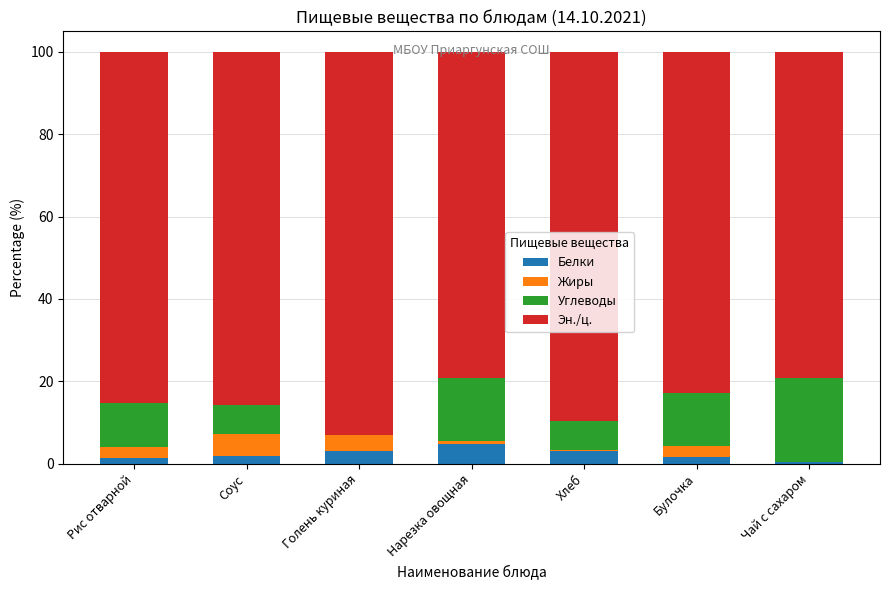

What are all the series names shown in the legend?

Белки, Жиры, Углеводы, Эн./ц.